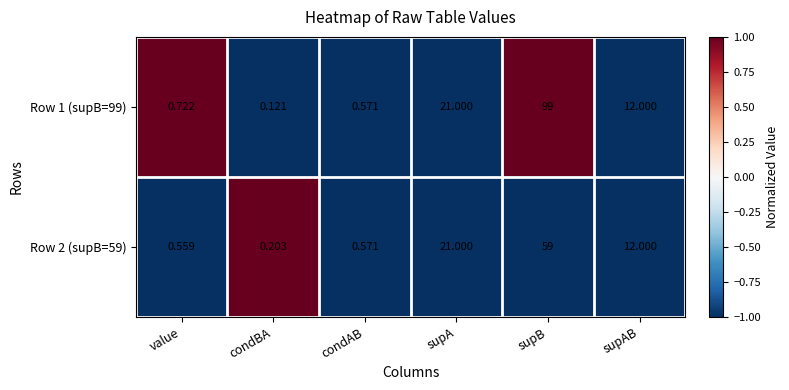

Which label corresponds to the smallest value in the chart?

condBA